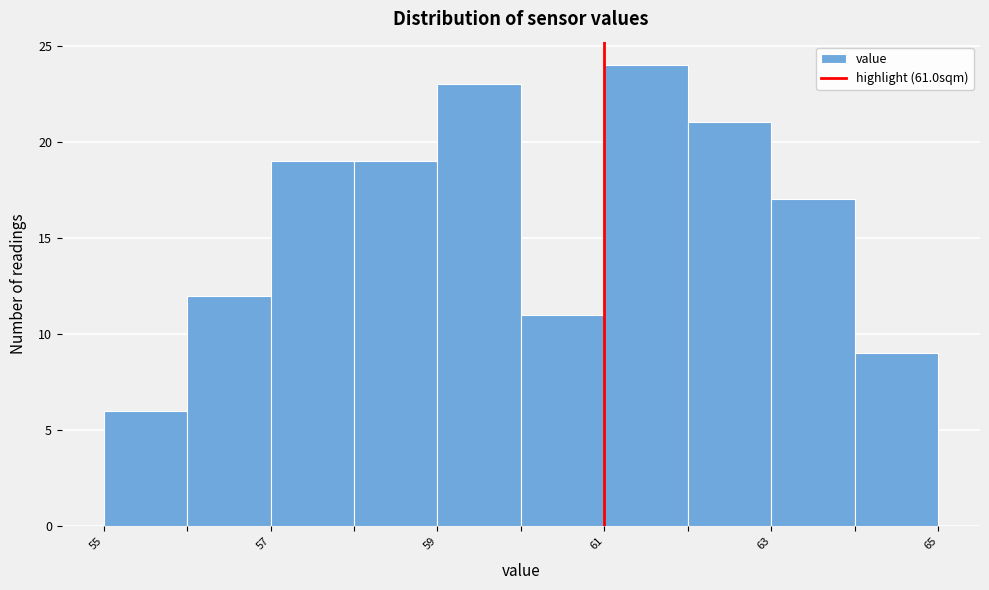

What is the height of the bar covering 63 to 64 on the x-axis? The values are not printed on the chart, so give them approximately, as read against the axis.

17